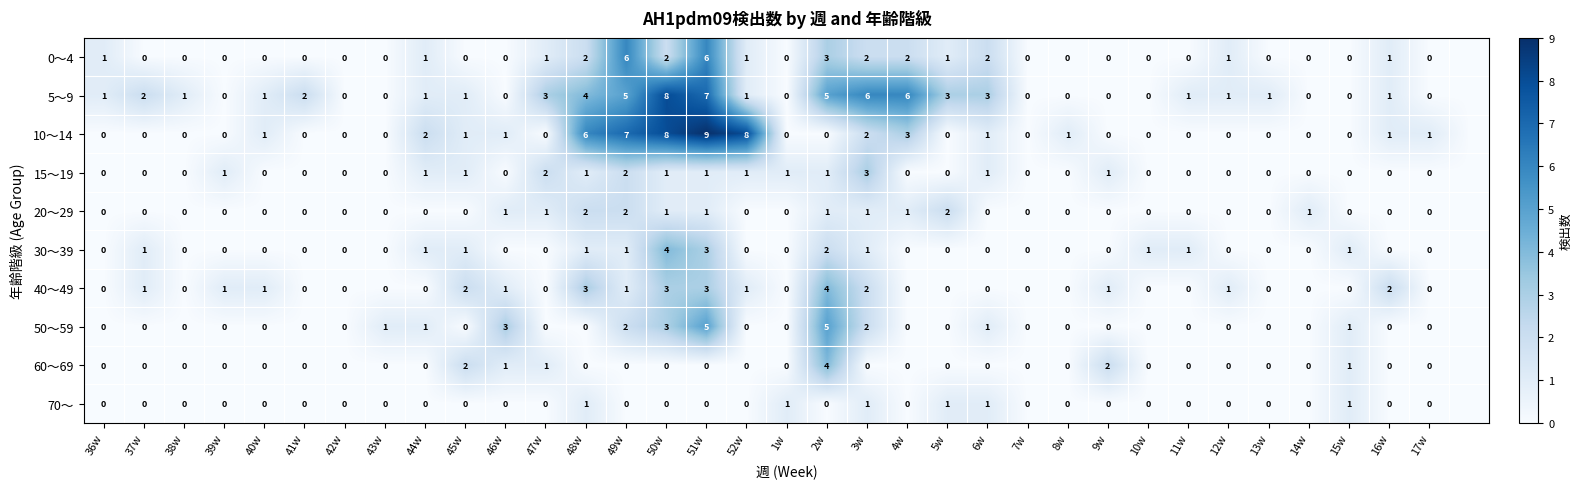

What is the difference between the highest and lowest values at 43w?

1